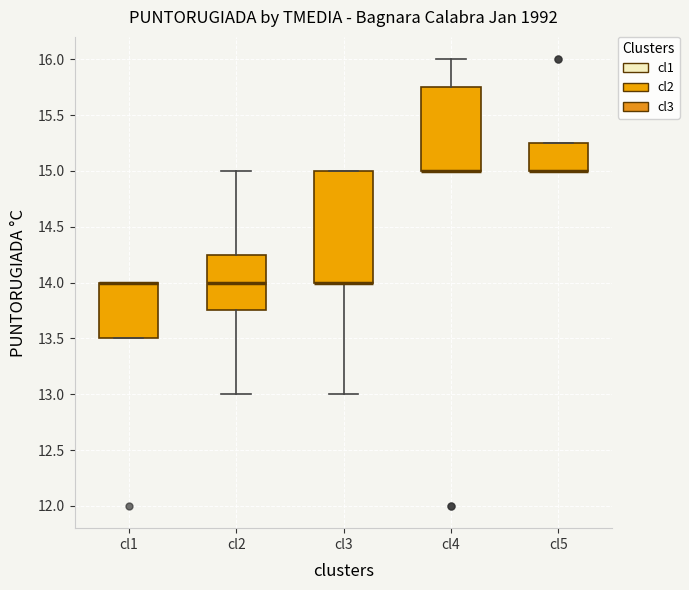

Which box is the tallest, from its lower edge to its upper edge?

cl3